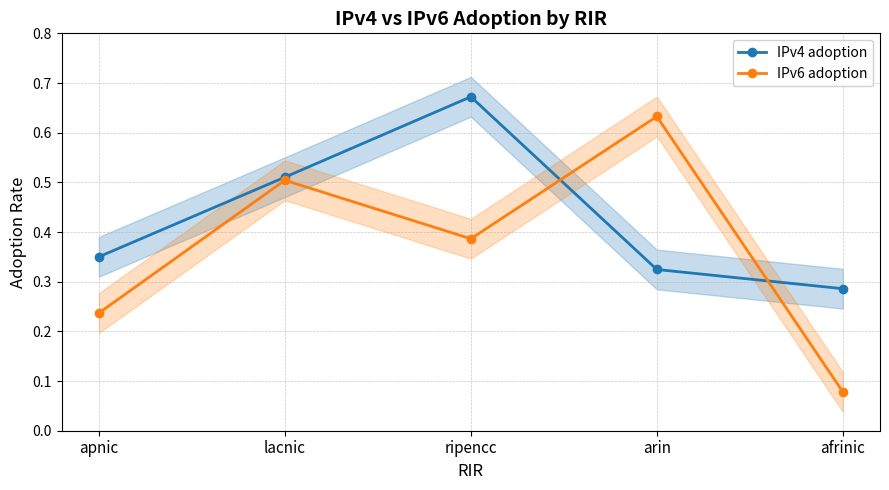

What is the difference between the maximum and second lowest values in the IPv6 adoption series?

0.4